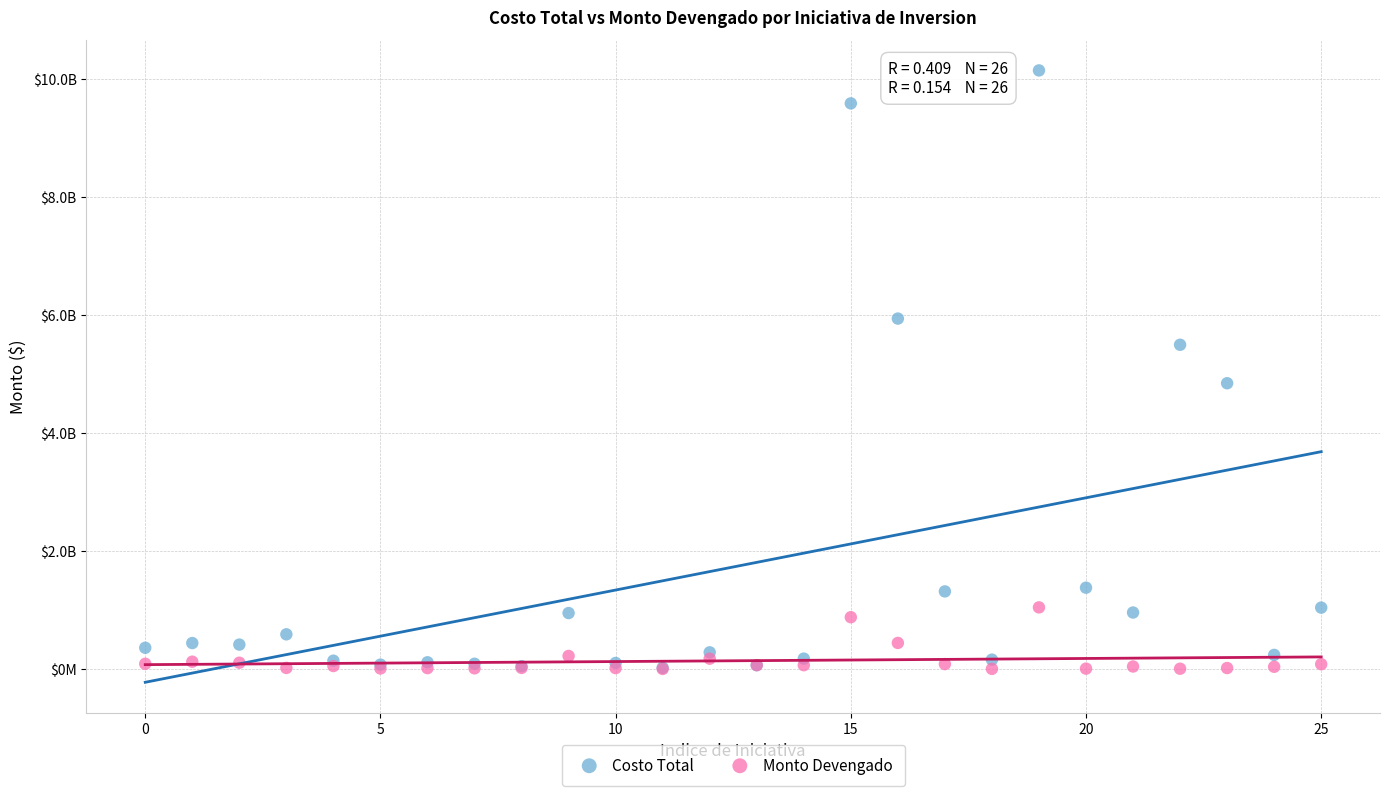

Which series contains the highest Y value?

Costo Total